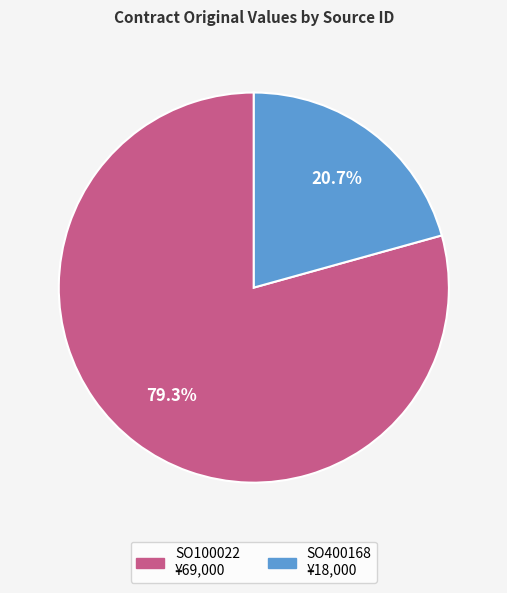

True or false: SO100022 accounts for 79% of the total.

True